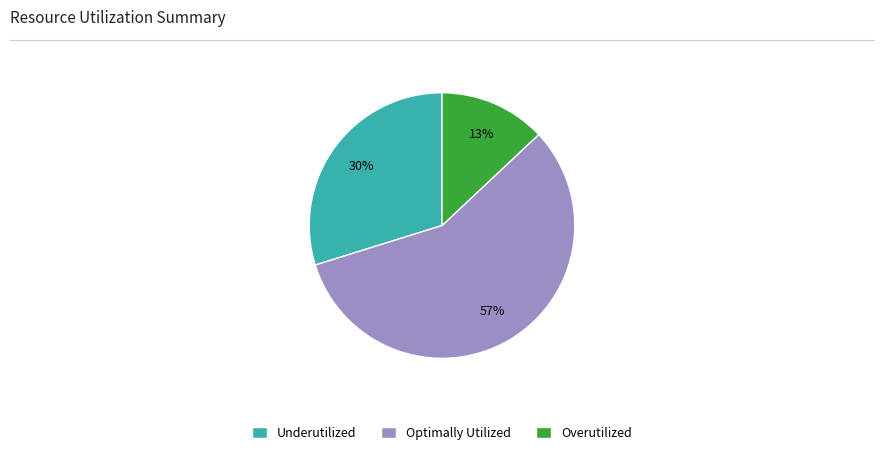

Is there a majority slice in this chart?

Yes